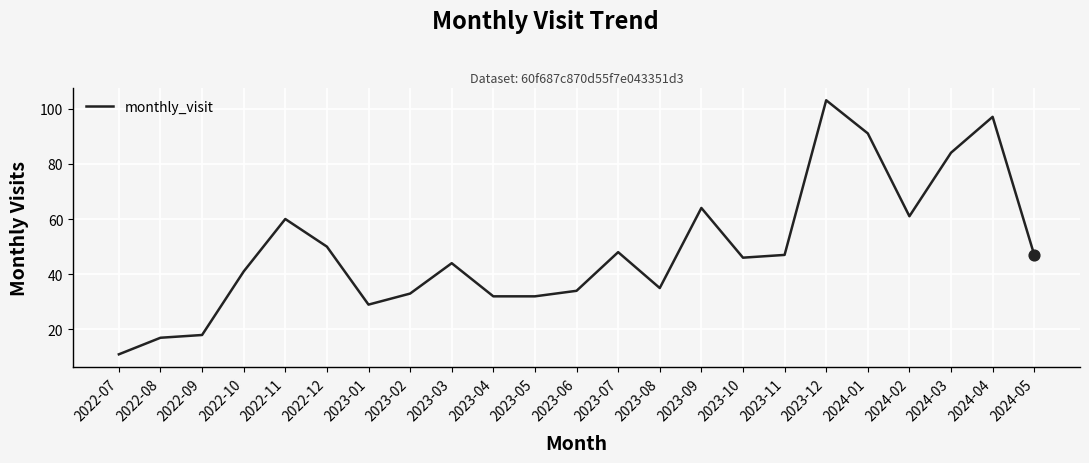

Between 2022-09 and 2023-01, which is larger?

2023-01